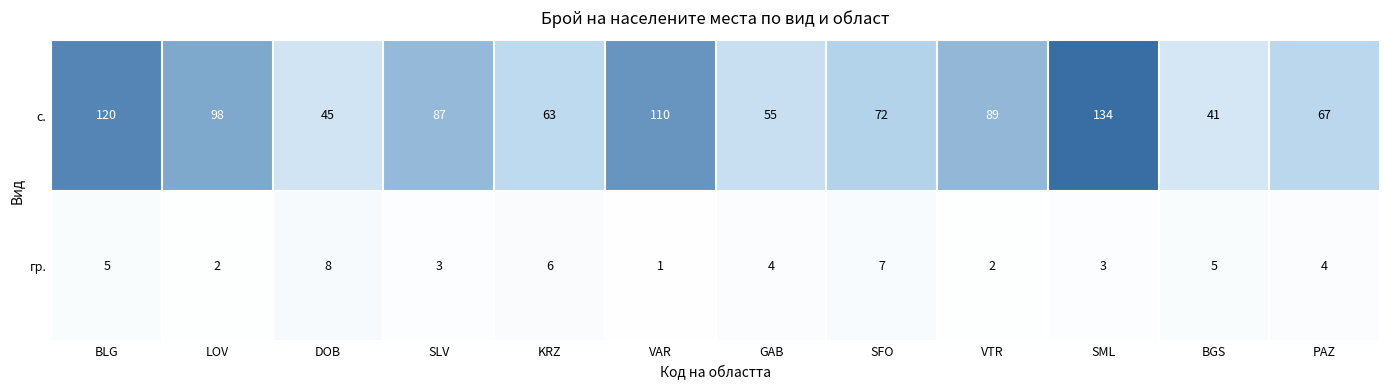

What is the highest value of the гр. series?

8